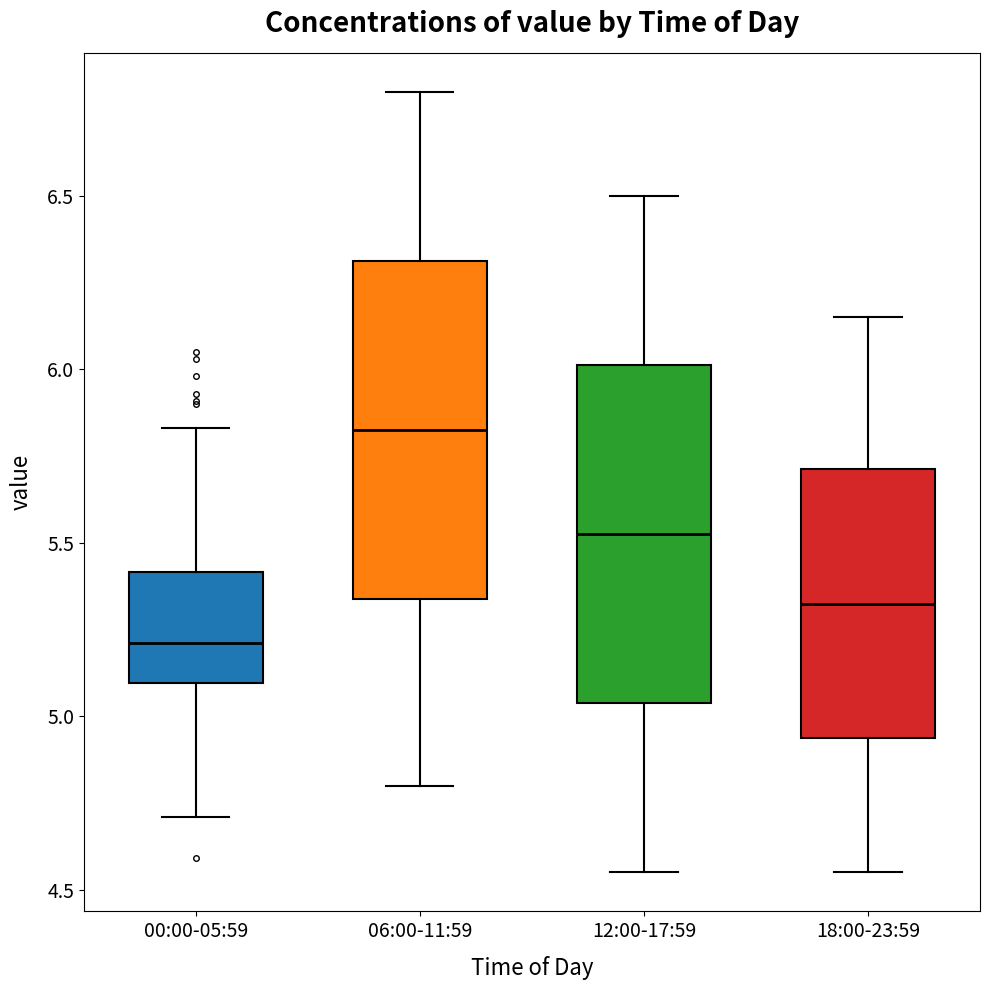

Where is the upper edge of the box for 06:00-11:59 on the y-axis? The values are not printed on the chart, so give them approximately, as read against the axis.

6.30